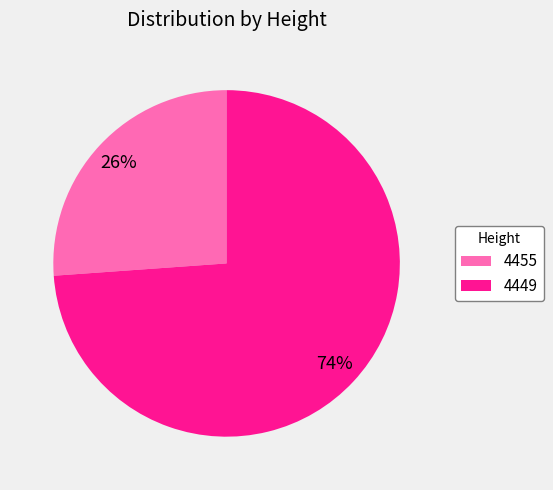

To the nearest percent, what is the average slice percentage?

50%